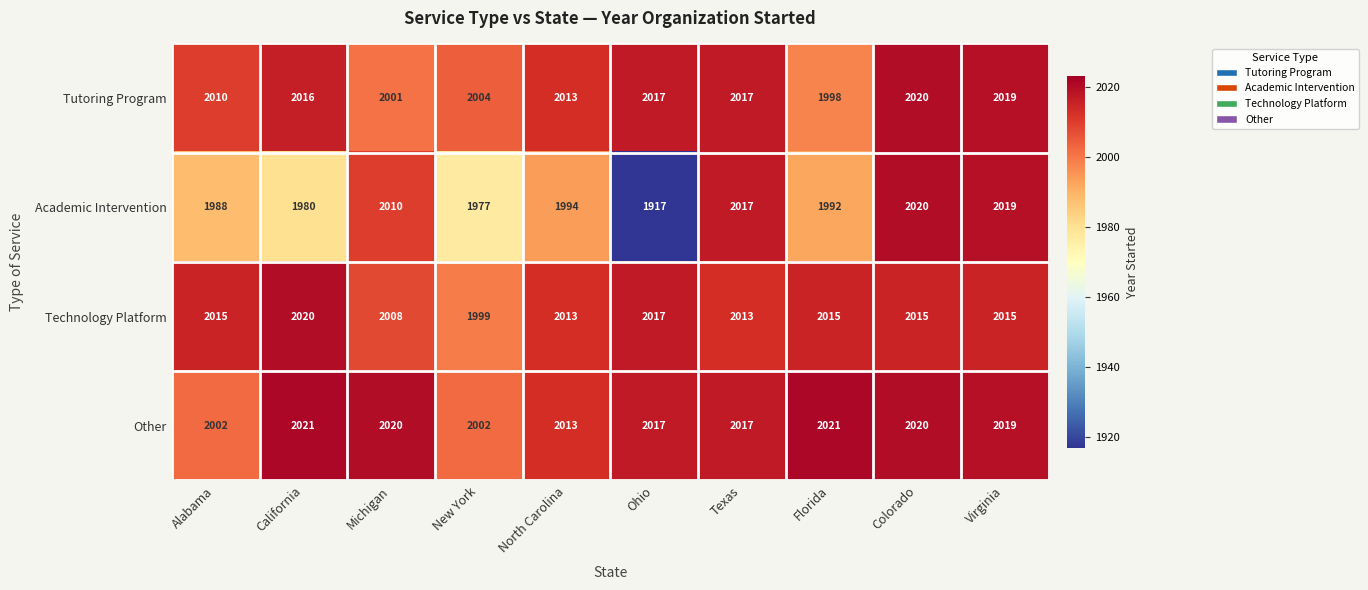

Rank the categories by Academic Intervention value from lowest to highest.

Ohio, New York, California, Alabama, Florida, North Carolina, Michigan, Texas, Virginia, Colorado